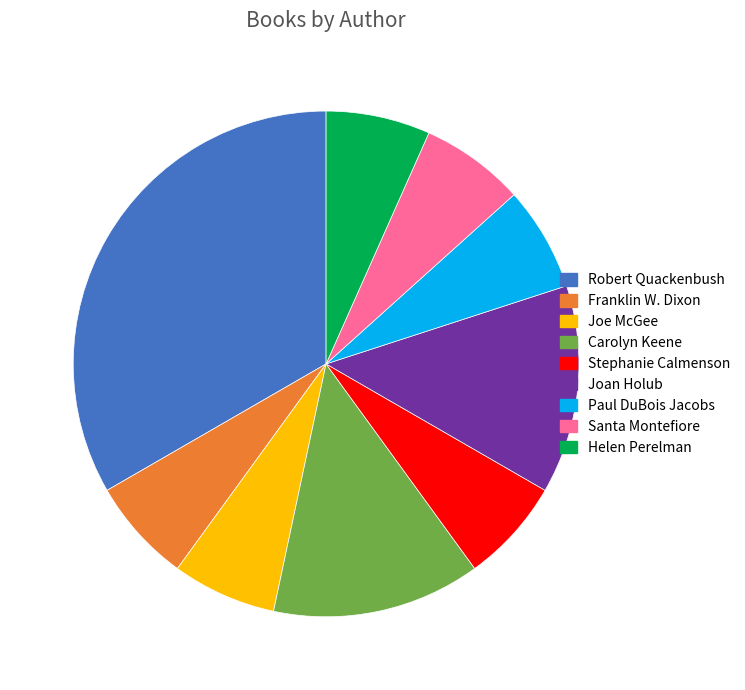

How many slices are in this pie chart?

9